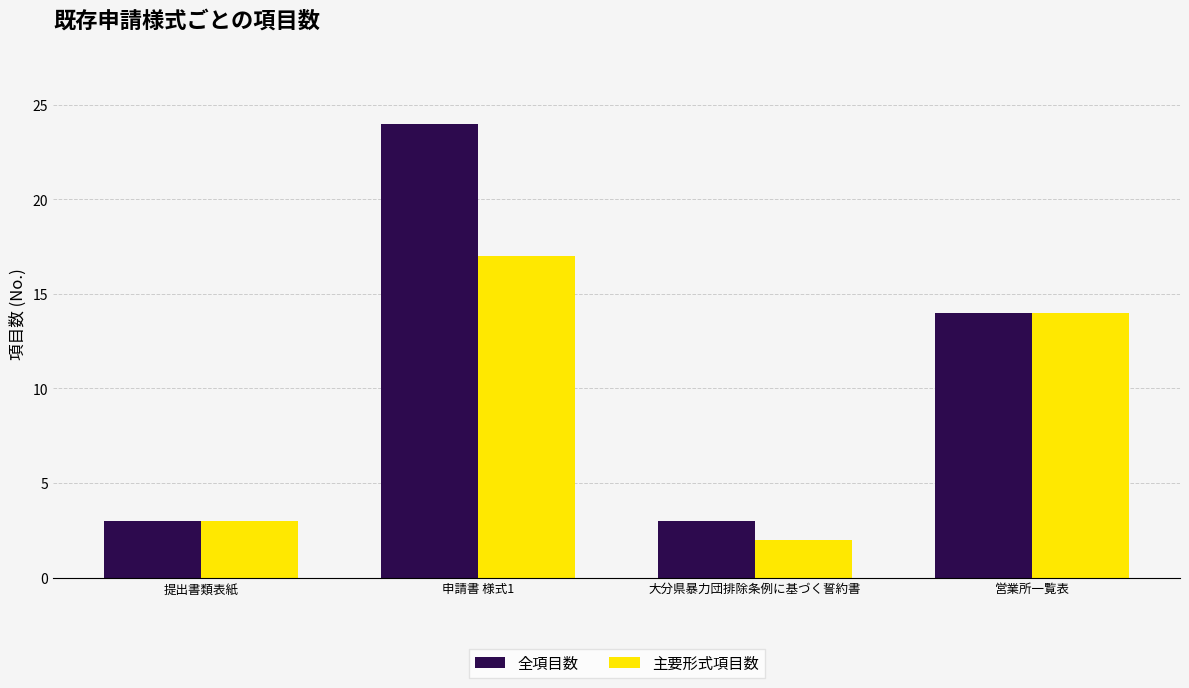

Is it true that 全項目数 equals 3 at 大分県暴力団排除条例に基づく誓約書?

True